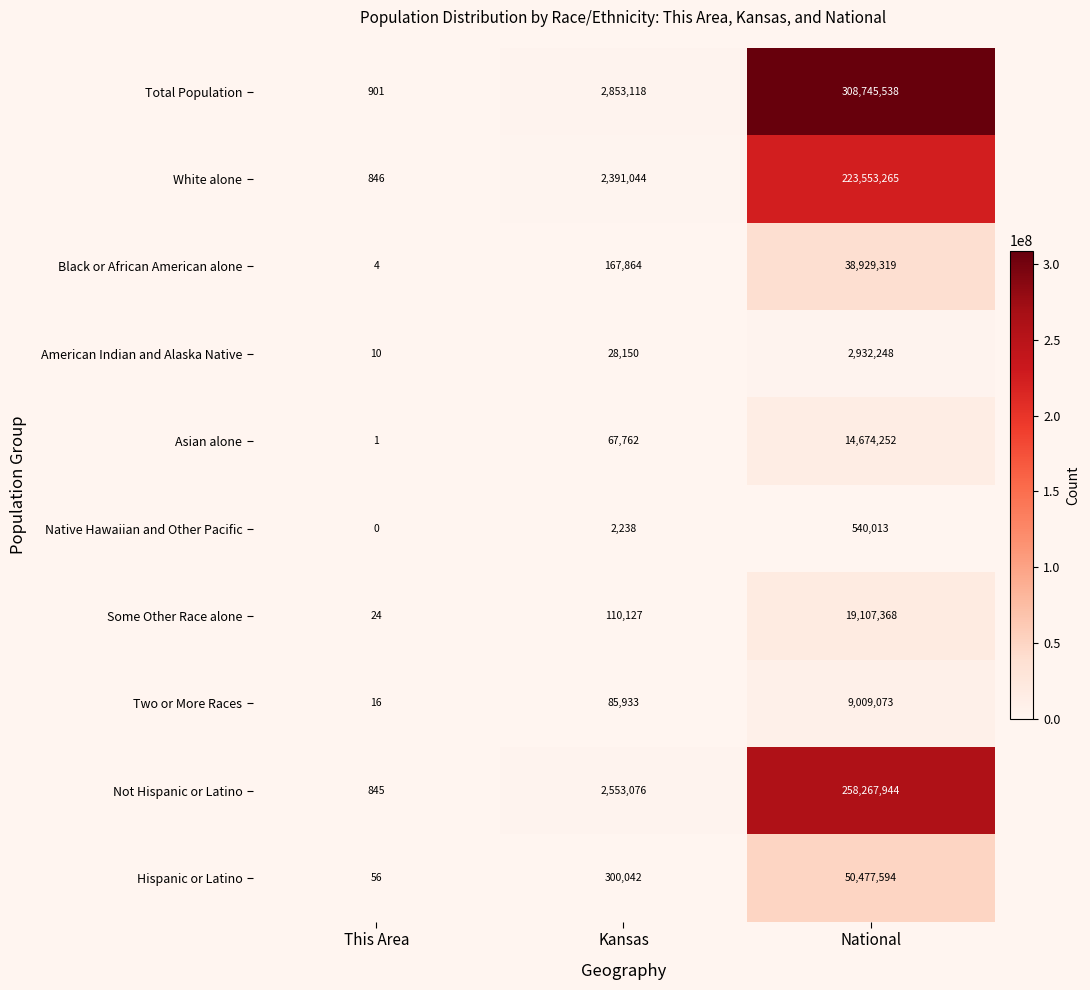

At how many categories does at least one series exceed 163045822?

1